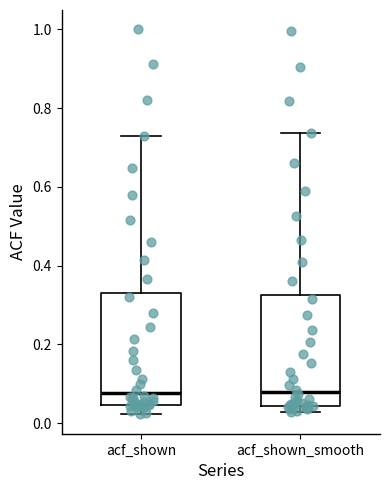

Reading left to right, transcribe this box plot: for each box, give where its median line is, the range the box spans, and where its two whiskers end, as read against the y-axis. The values are not printed on the chart, so give them approximately, as read against the axis.

acf_shown: median 0.08, box 0.04 to 0.34, whiskers 0.02 to 0.74
acf_shown_smooth: median 0.08, box 0.04 to 0.32, whiskers 0.02 to 0.74